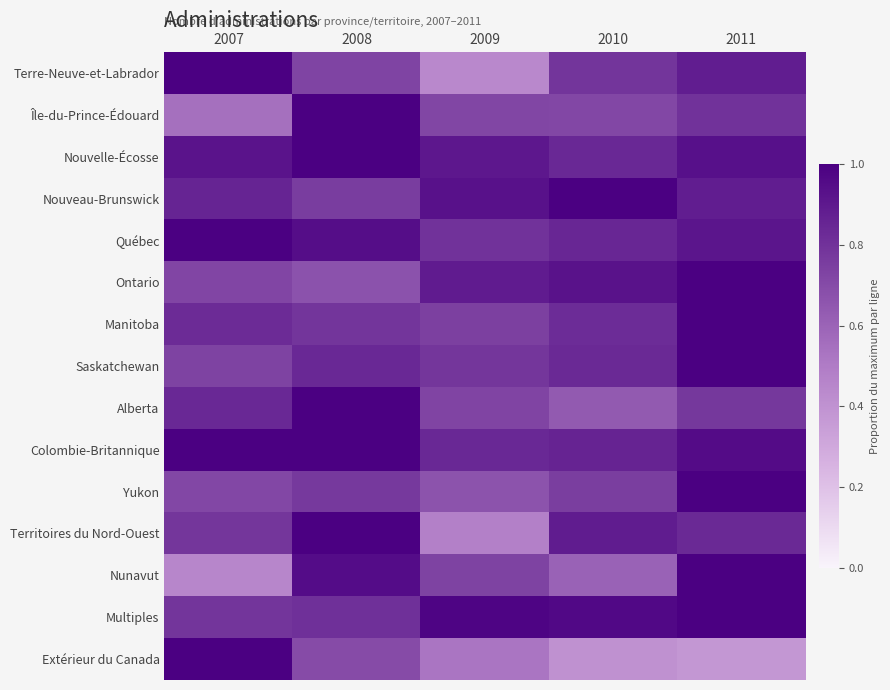

Reading right to left, extract all data points from this chart.

Terre-Neuve-et-Labrador: 2011=0.9	2010=0.8	2009=0.4	2008=0.7	2007=1.0
Île-du-Prince-Édouard: 2011=0.8	2010=0.7	2009=0.7	2008=1.0	2007=0.5
Nouvelle-Écosse: 2011=0.9	2010=0.8	2009=0.9	2008=1.0	2007=0.9
Nouveau-Brunswick: 2011=0.9	2010=1.0	2009=0.9	2008=0.8	2007=0.9
Québec: 2011=0.9	2010=0.8	2009=0.8	2008=0.9	2007=1.0
Ontario: 2011=1.0	2010=0.9	2009=0.9	2008=0.7	2007=0.7
Manitoba: 2011=1.0	2010=0.8	2009=0.7	2008=0.8	2007=0.8
Saskatchewan: 2011=1.0	2010=0.8	2009=0.8	2008=0.8	2007=0.7
Alberta: 2011=0.8	2010=0.6	2009=0.7	2008=1.0	2007=0.8
Colombie-Britannique: 2011=1.0	2010=0.9	2009=0.8	2008=1.0	2007=1.0
Yukon: 2011=1.0	2010=0.8	2009=0.7	2008=0.8	2007=0.7
Territoires du Nord-Ouest: 2011=0.8	2010=0.9	2009=0.5	2008=1.0	2007=0.8
Nunavut: 2011=1.0	2010=0.6	2009=0.7	2008=0.9	2007=0.5
Multiples: 2011=1.0	2010=1.0	2009=1.0	2008=0.8	2007=0.8
Extérieur du Canada: 2011=0.4	2010=0.4	2009=0.5	2008=0.7	2007=1.0